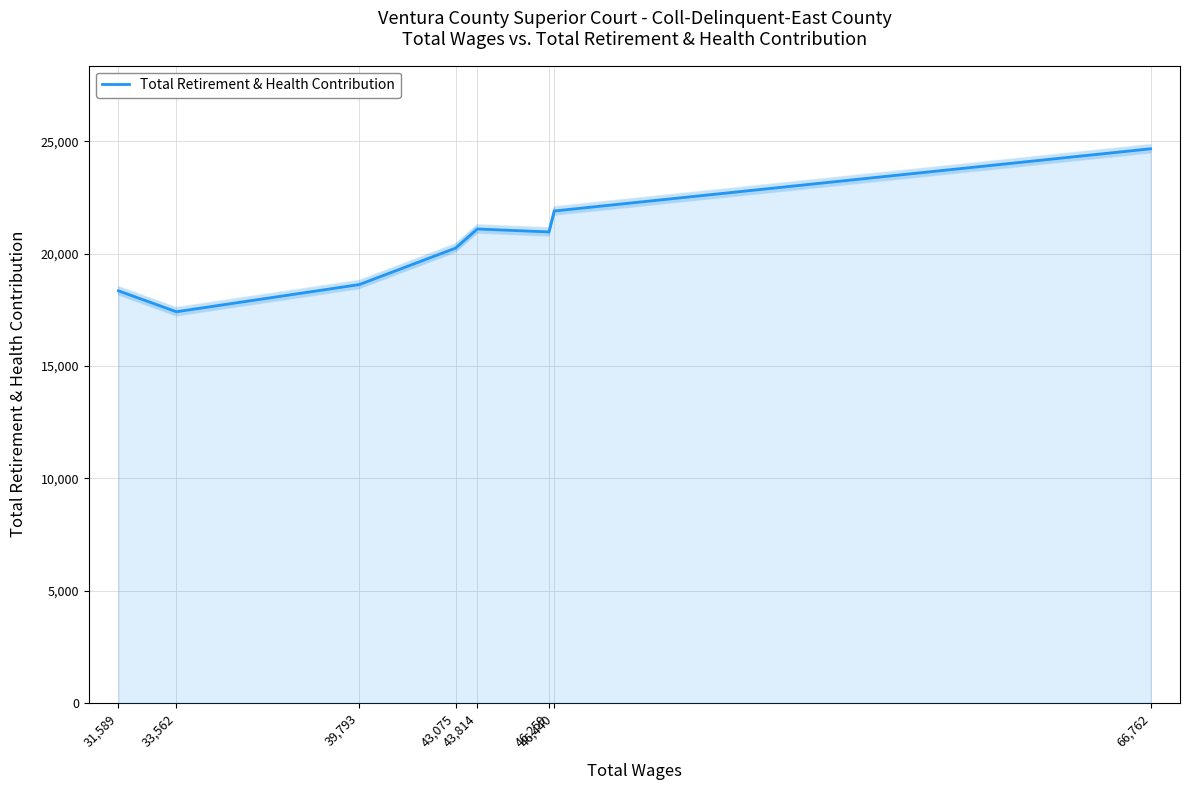

Reading left to right, extract all data points from this chart.

18351	17420	18629	20253	21104	20973	21906	24676